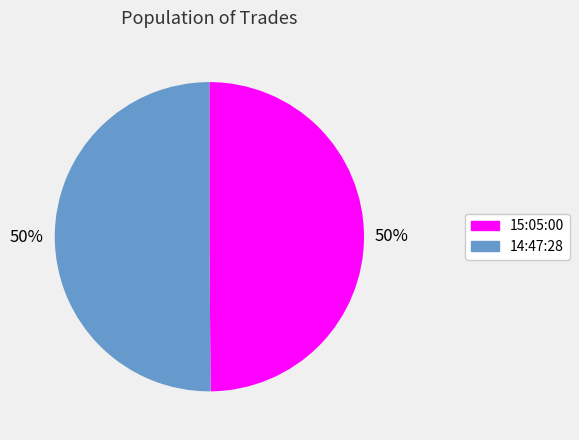

Count the number of slices in the pie.

2